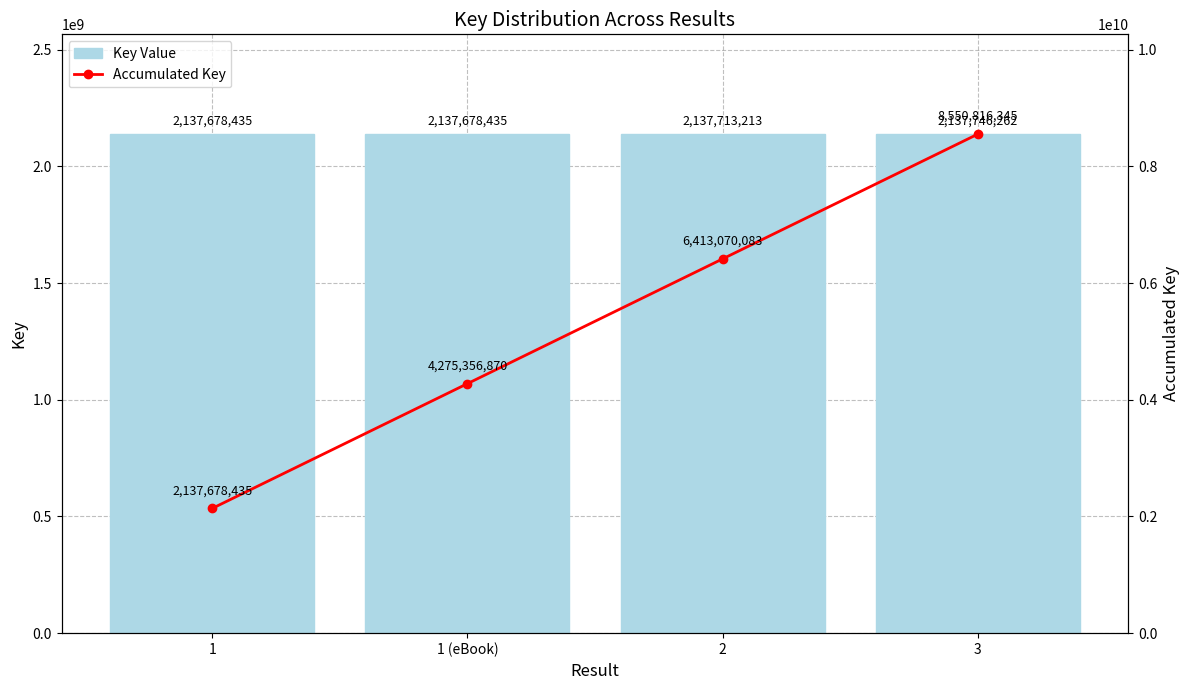

Where is Key Value nearest to the value 2137712348?

2